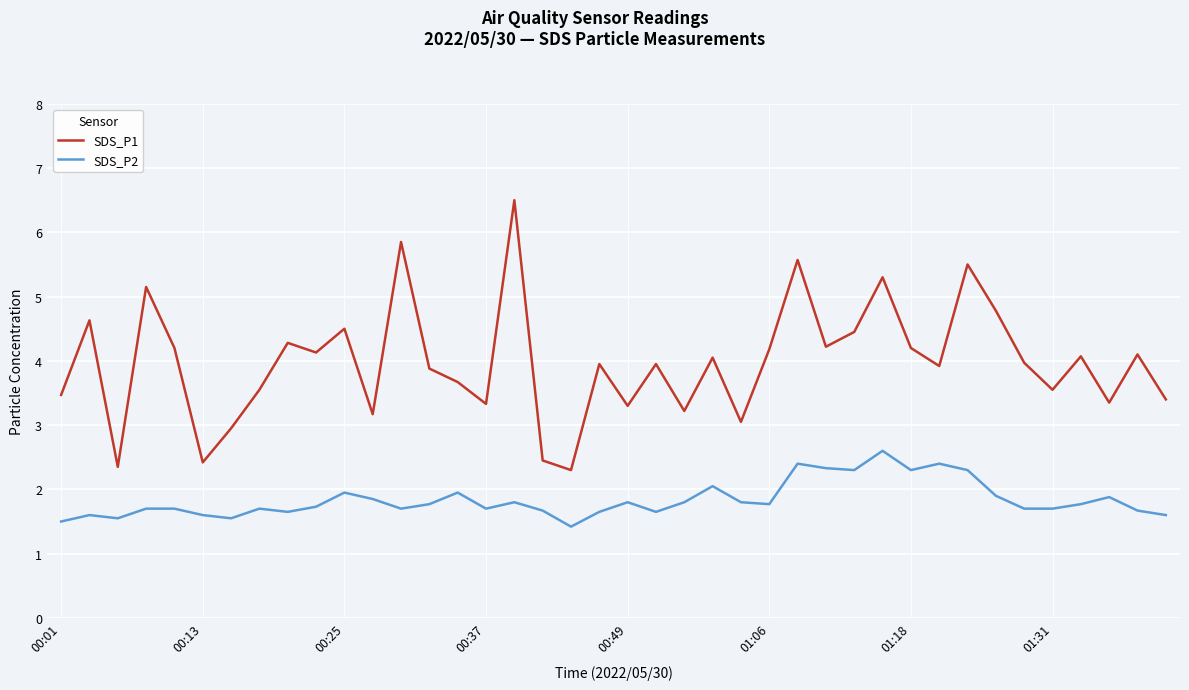

True or false: SDS_P2 and SDS_P1 cross at least once.

False